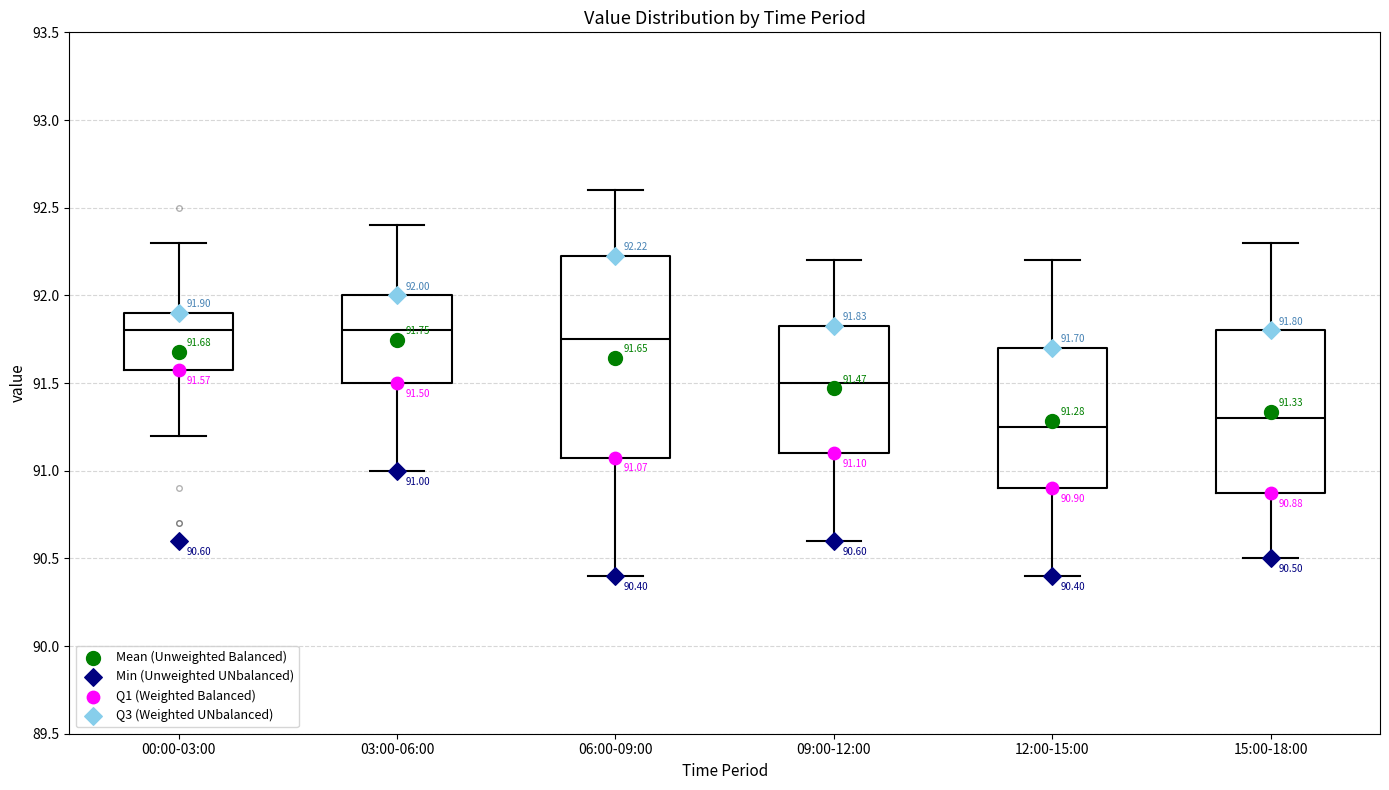

Comparing the boxes themselves (not the whiskers), which one is the tallest?

06:00-09:00